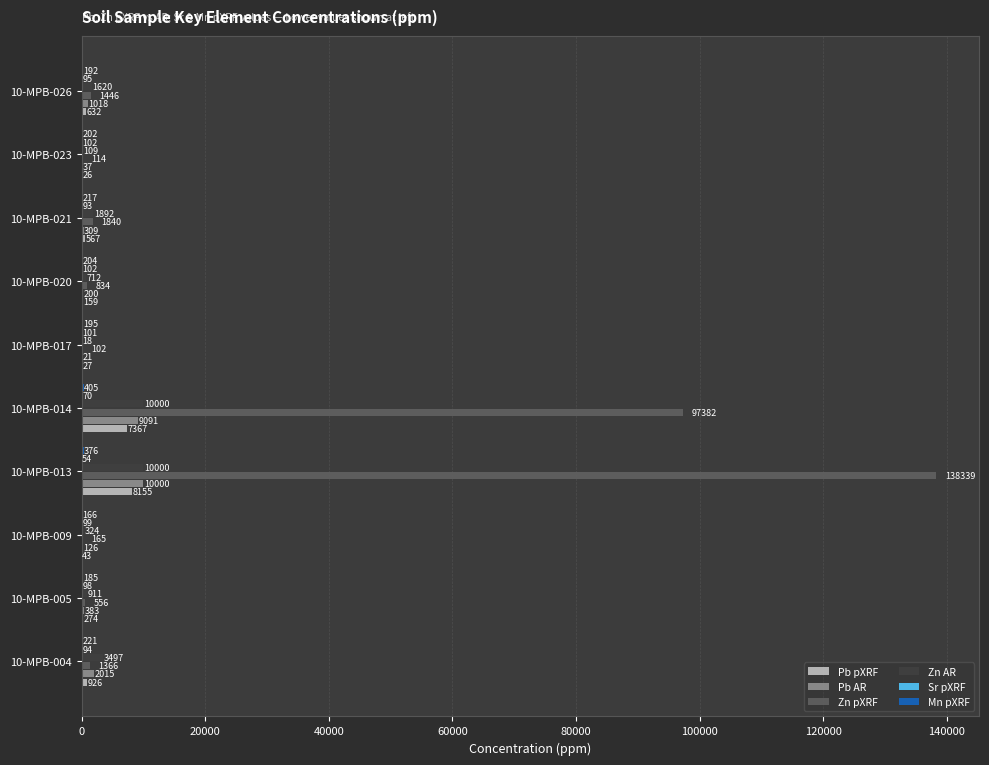

What is the sum of the Zn pXRF values at 10-MPB-026 and 10-MPB-004?

2812.0